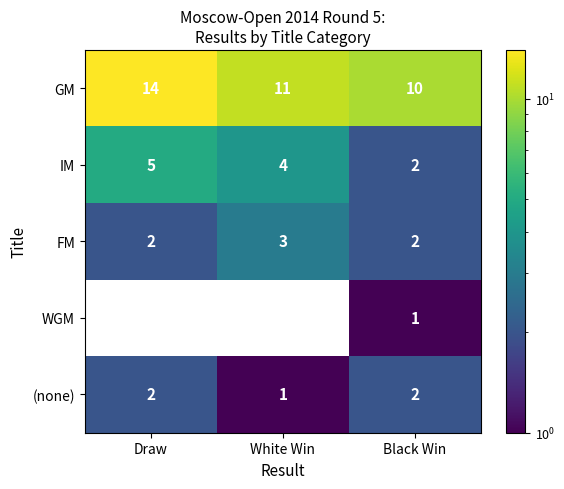

Is it true that FM equals 1 at Black Win?

False